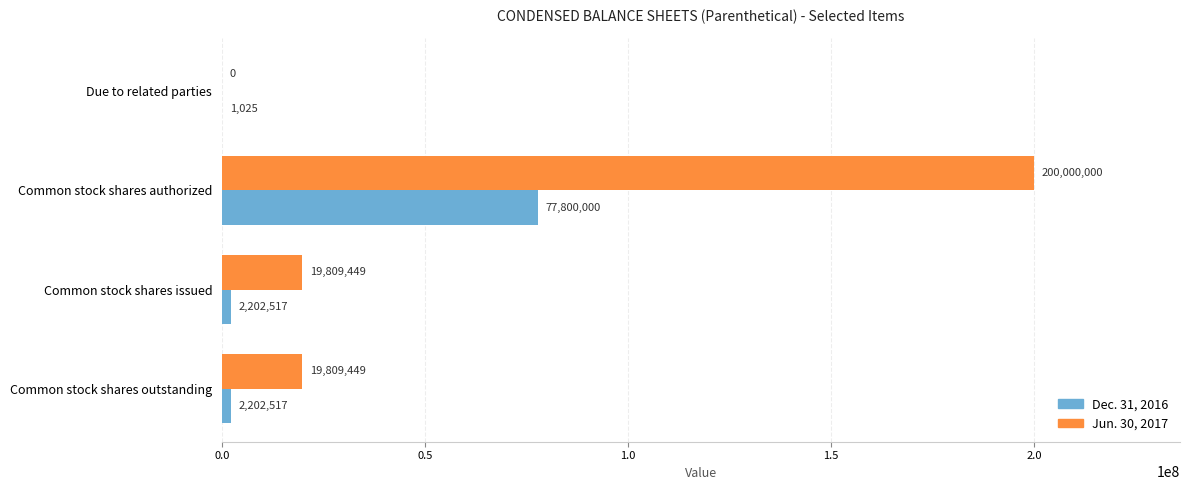

Which series changed the most between Common stock shares authorized and Common stock shares outstanding?

Jun. 30, 2017